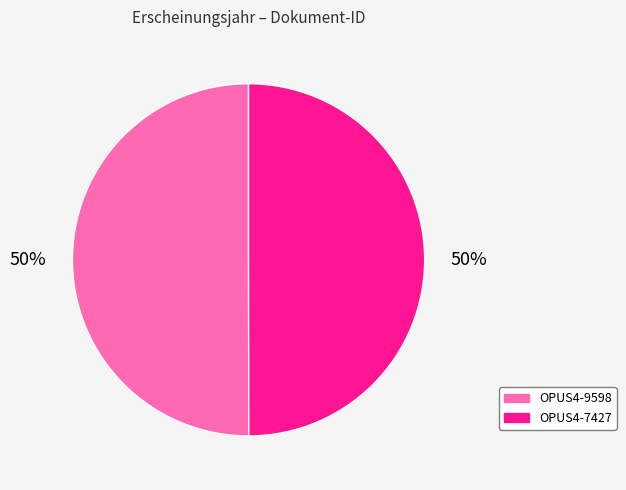

The OPUS4-9598 slice represents 50% of the pie. True or false?

True